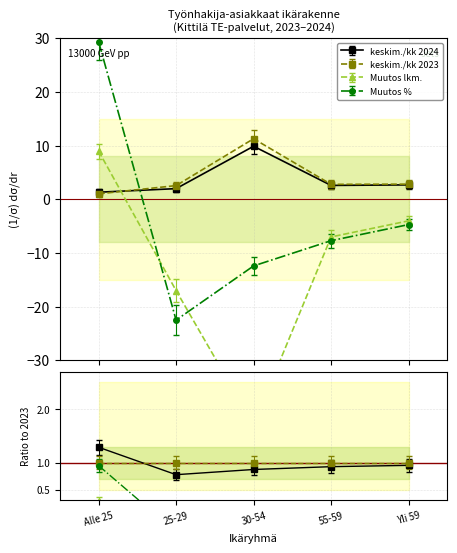

What is the greatest value displayed?

29.4